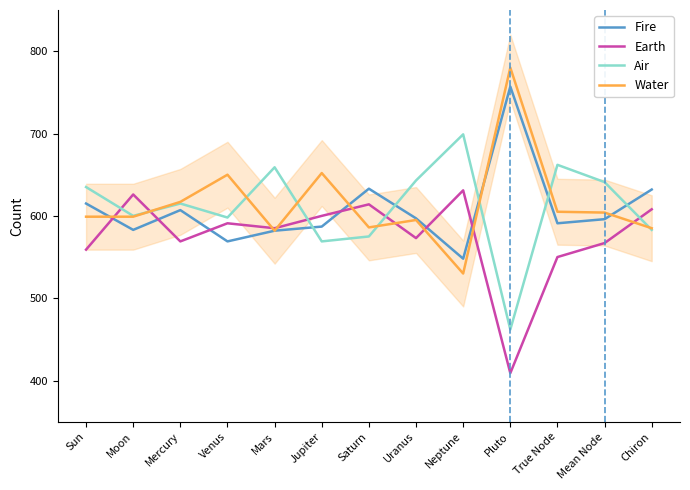

How many values in the Earth series are below 585?

6